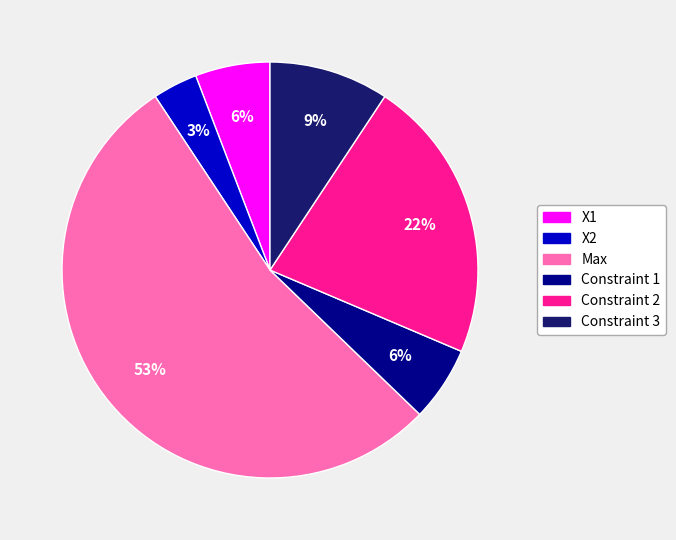

Which slice is the smallest?

X2